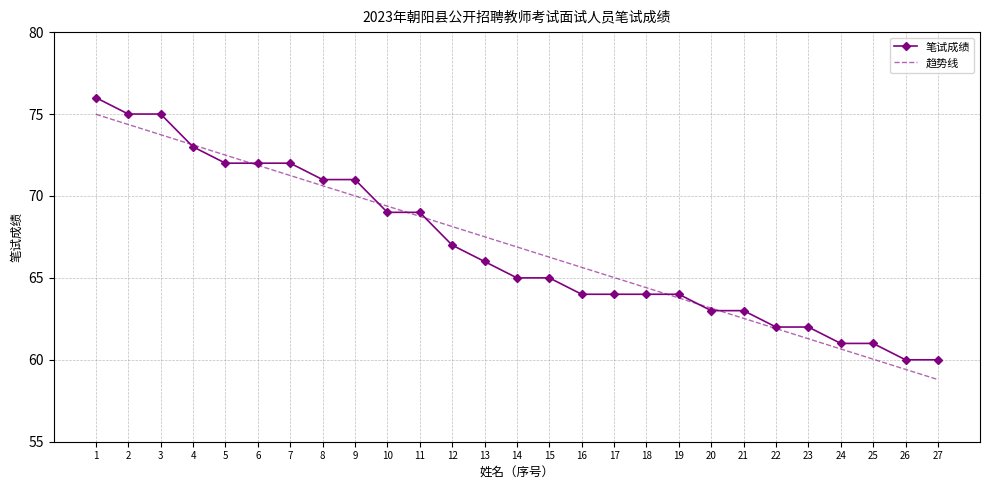

List the labels in order of 趋势线 value, largest first.

1, 2, 3, 4, 5, 6, 7, 8, 9, 10, 11, 12, 13, 14, 15, 16, 17, 18, 19, 20, 21, 22, 23, 24, 25, 26, 27